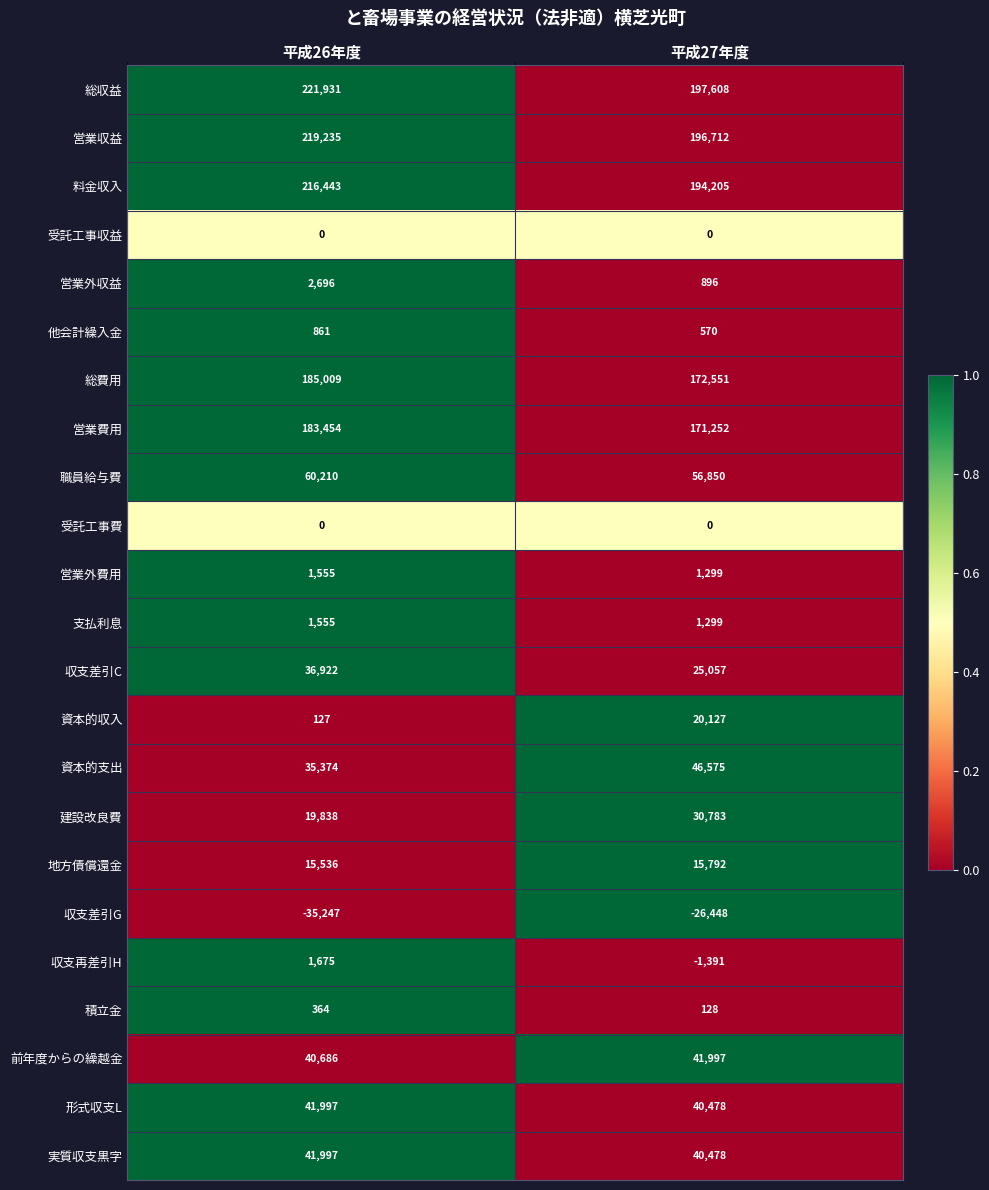

Which series has the largest total across all categories?

総収益